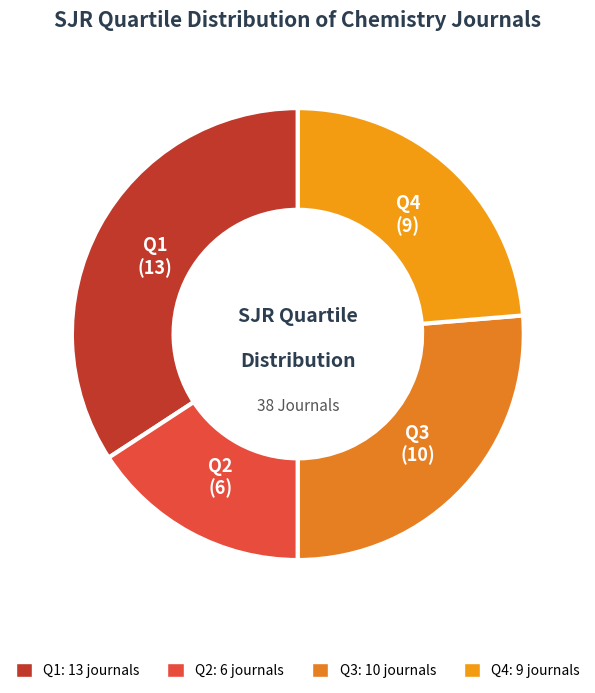

Rank the categories by value from highest to lowest.

Q1, Q3, Q4, Q2